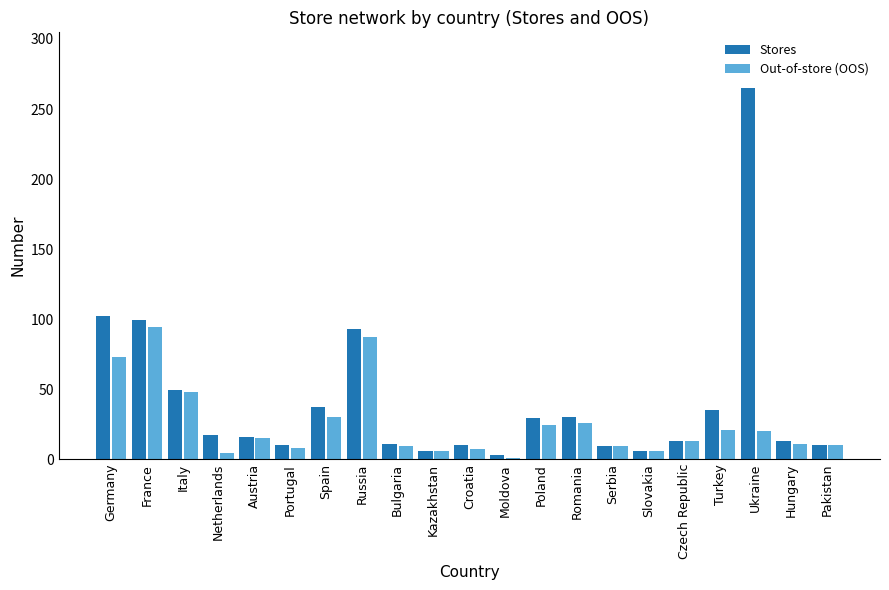

At how many categories does at least one series exceed 240?

1